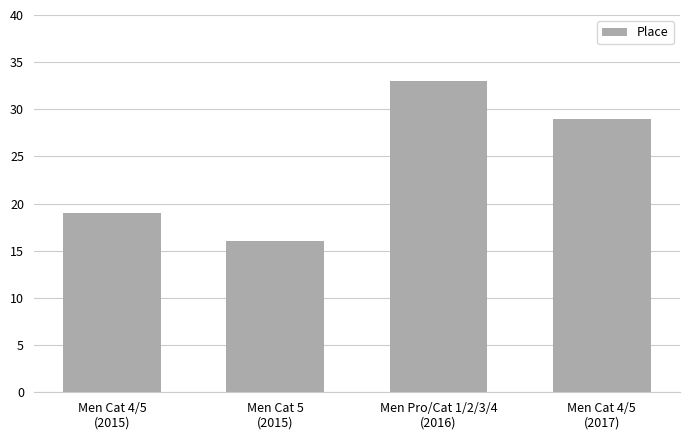

What is the difference between the maximum and minimum values?

17